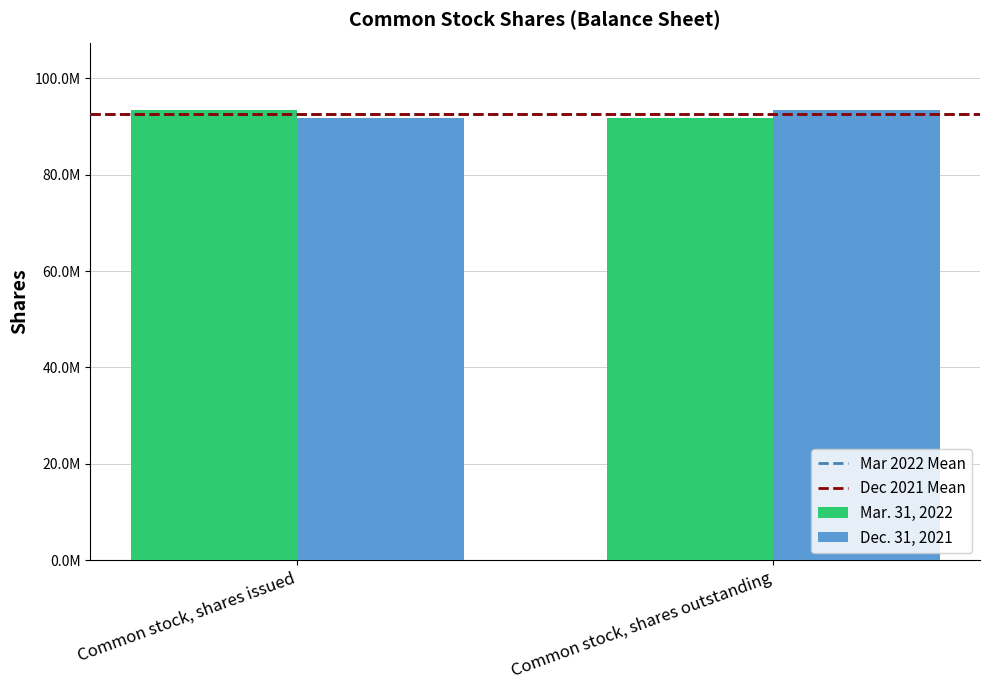

The value of Dec. 31, 2021 at Common stock, shares outstanding is 21566637. True or false?

False